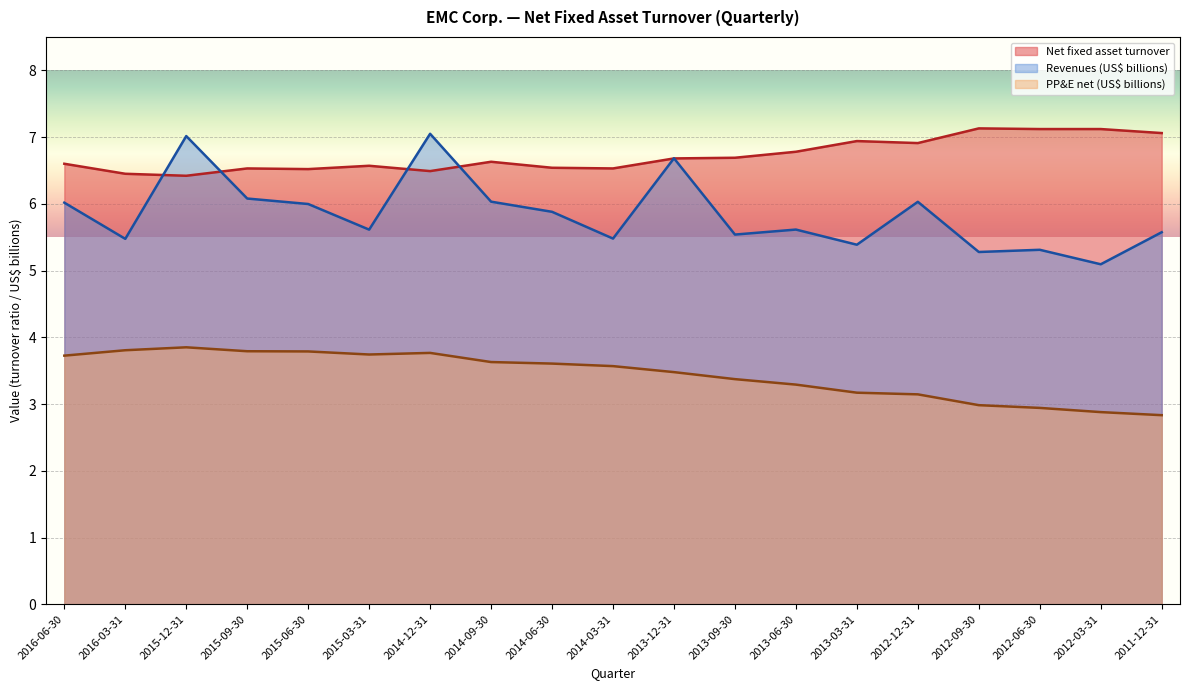

Reading left to right, list all the values displayed in this chart.

Net fixed asset turnover: 6.6	6.5	6.4	6.5	6.5	6.6	6.5	6.6	6.5	6.5	6.7	6.7	6.8	6.9	6.9	7.1	7.1	7.1	7.1
Revenues (billions): 6.0	5.5	7.0	6.1	6.0	5.6	7.0	6.0	5.9	5.5	6.7	5.5	5.6	5.4	6.0	5.3	5.3	5.1	5.6
PP&E net: 3.7	3.8	3.9	3.8	3.8	3.7	3.8	3.6	3.6	3.6	3.5	3.4	3.3	3.2	3.1	3.0	2.9	2.9	2.8